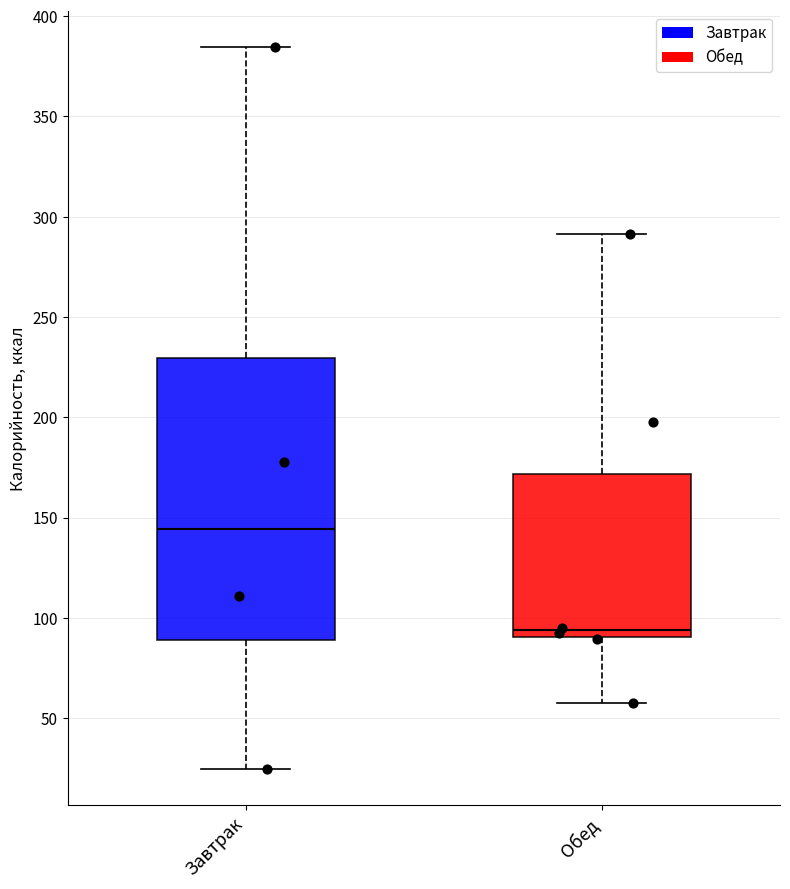

Reading left to right, read every box against the y-axis: the position of its median line, the range the box covers, and the ends of its whiskers. The values are not printed on the chart, so give them approximately, as read against the axis.

Завтрак: median 145, box 90 to 230, whiskers 25 to 385
Обед: median 95, box 90 to 170, whiskers 60 to 290